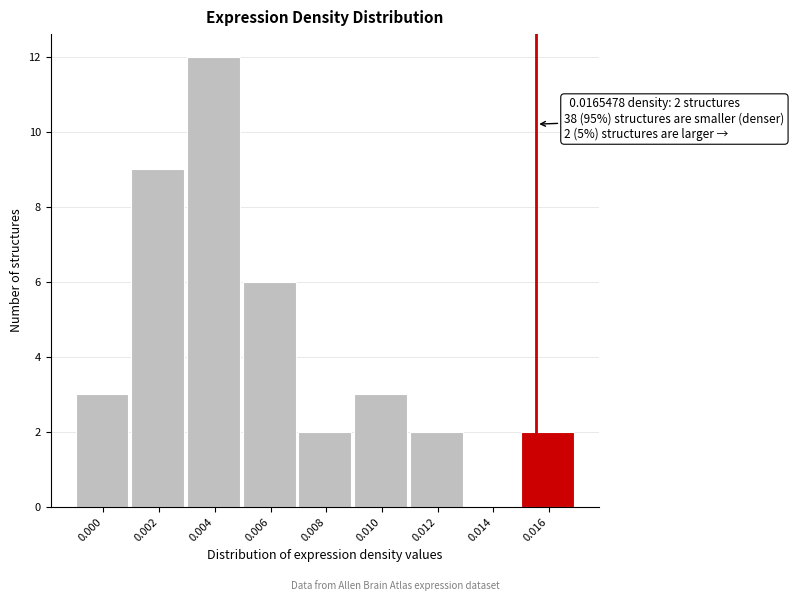

Reading left to right, what are all the values shown in this chart?

0.000=3	0.002=9	0.004=12	0.006=6	0.008=2	0.010=3	0.012=2	0.014=0	0.016=2